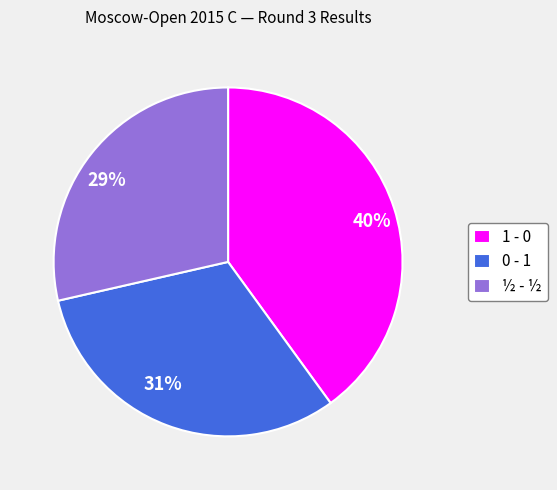

How many slices are in this pie chart?

3